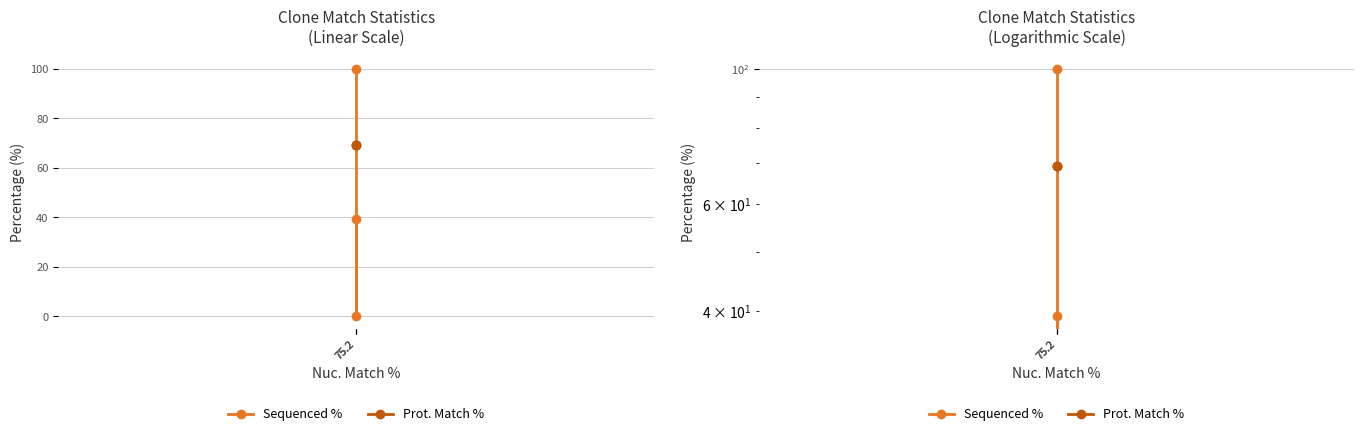

Where does the Sequenced % series first go above 39?

75.2